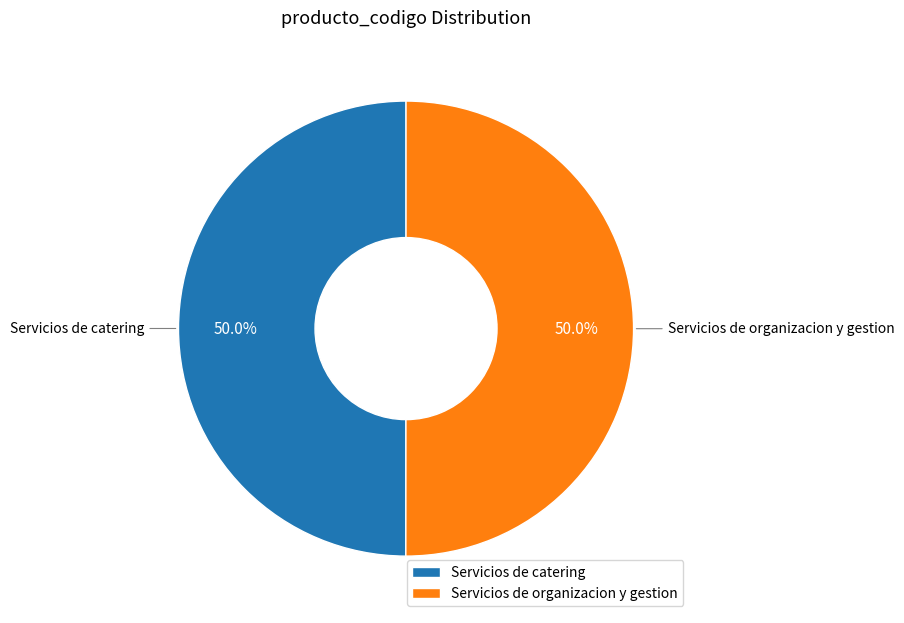

To the nearest percent, what portion does Servicios de catering represent?

50%